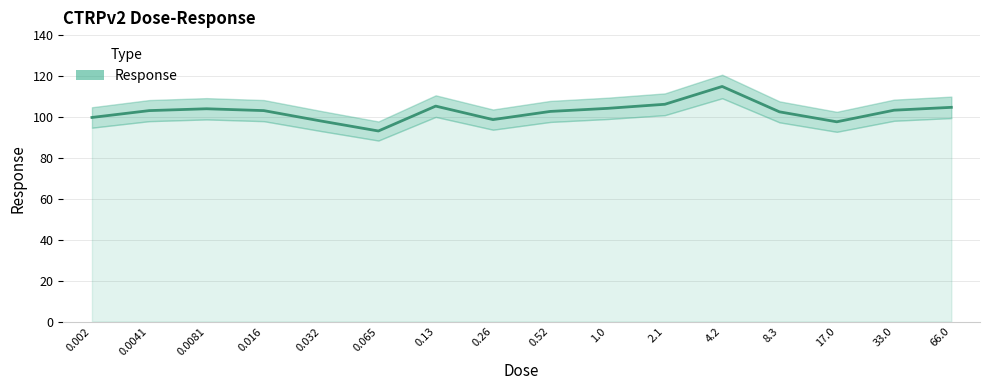

Which label corresponds to the smallest value in the chart?

0.065